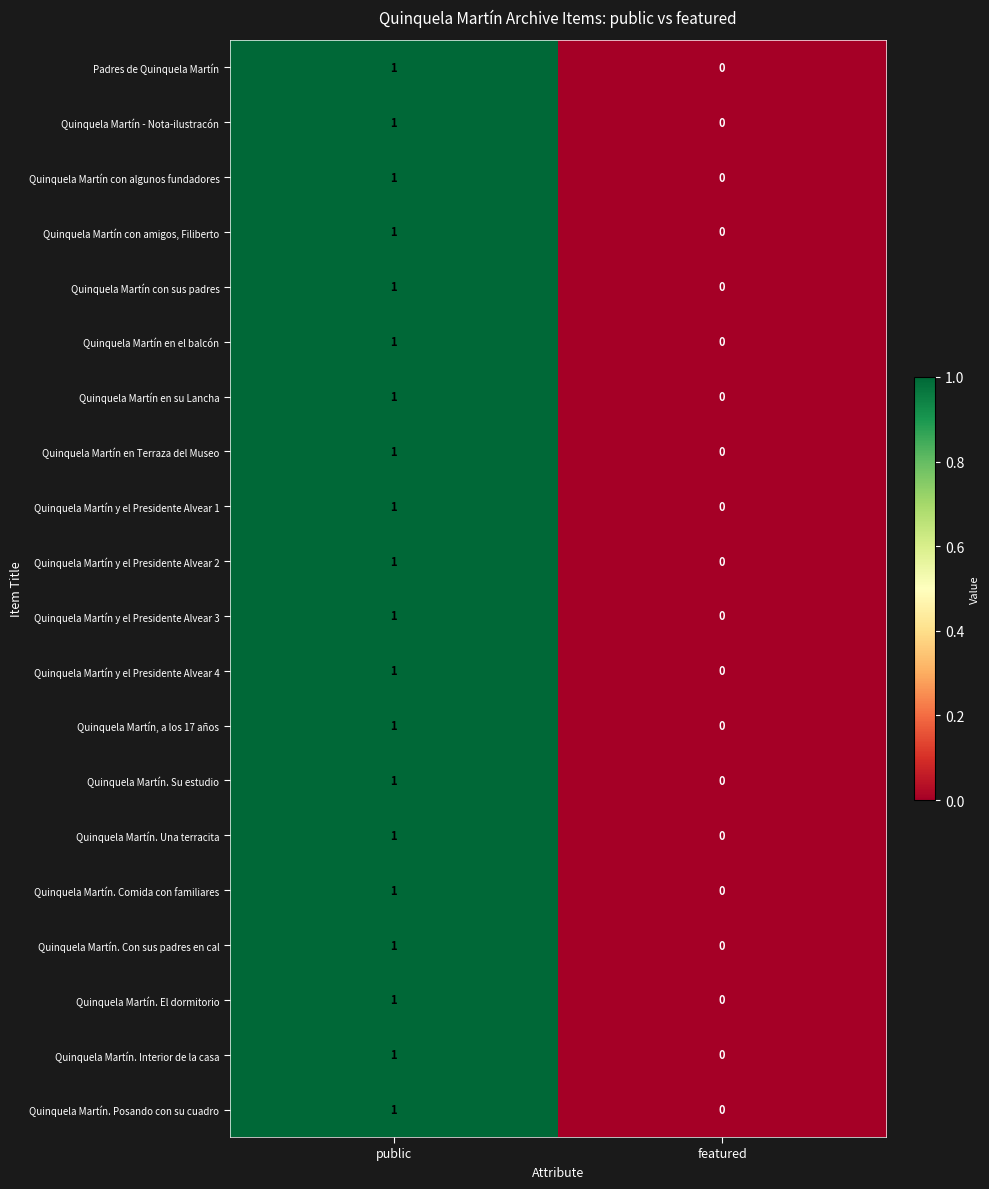

Which label corresponds to the largest value in the chart?

public